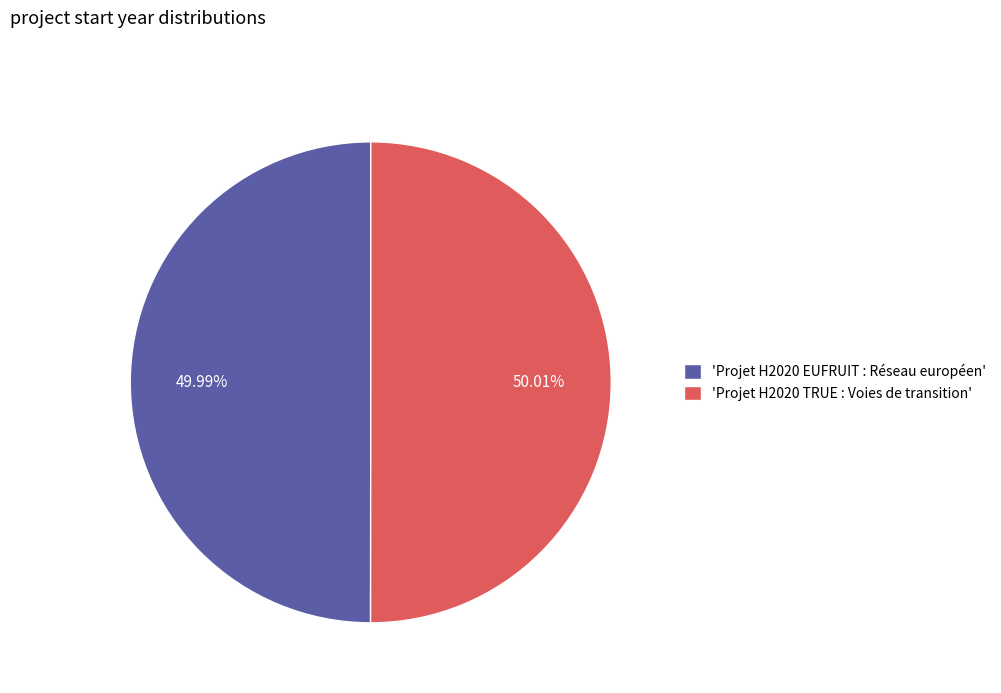

Combined, do 'Projet H2020 EUFRUIT : Réseau européen' and 'Projet H2020 TRUE : Voies de transition' account for over 50%?

Yes